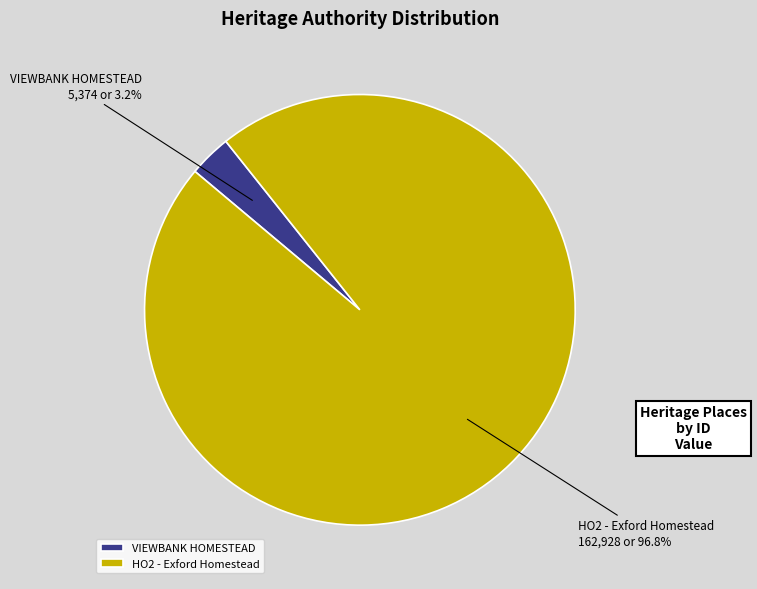

True or false: HO2 - Exford Homestead accounts for 84% of the total.

False